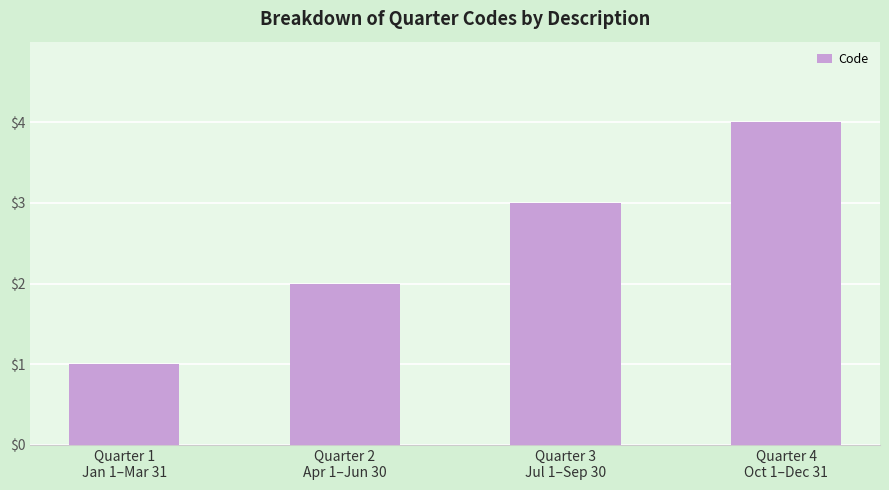

What is the label of the 2nd bar from the right?

Quarter 3
Jul 1–Sep 30